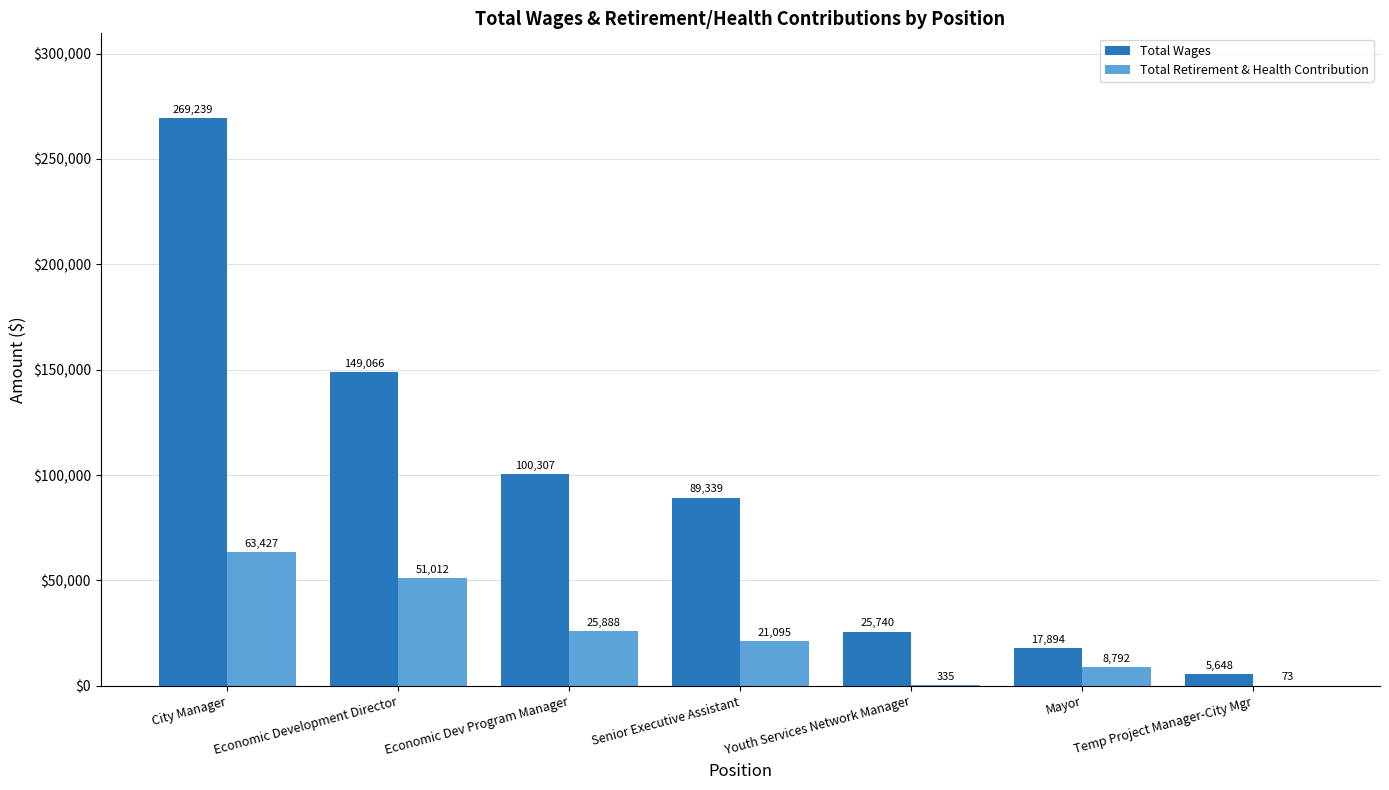

Count the number of categories in the chart.

7